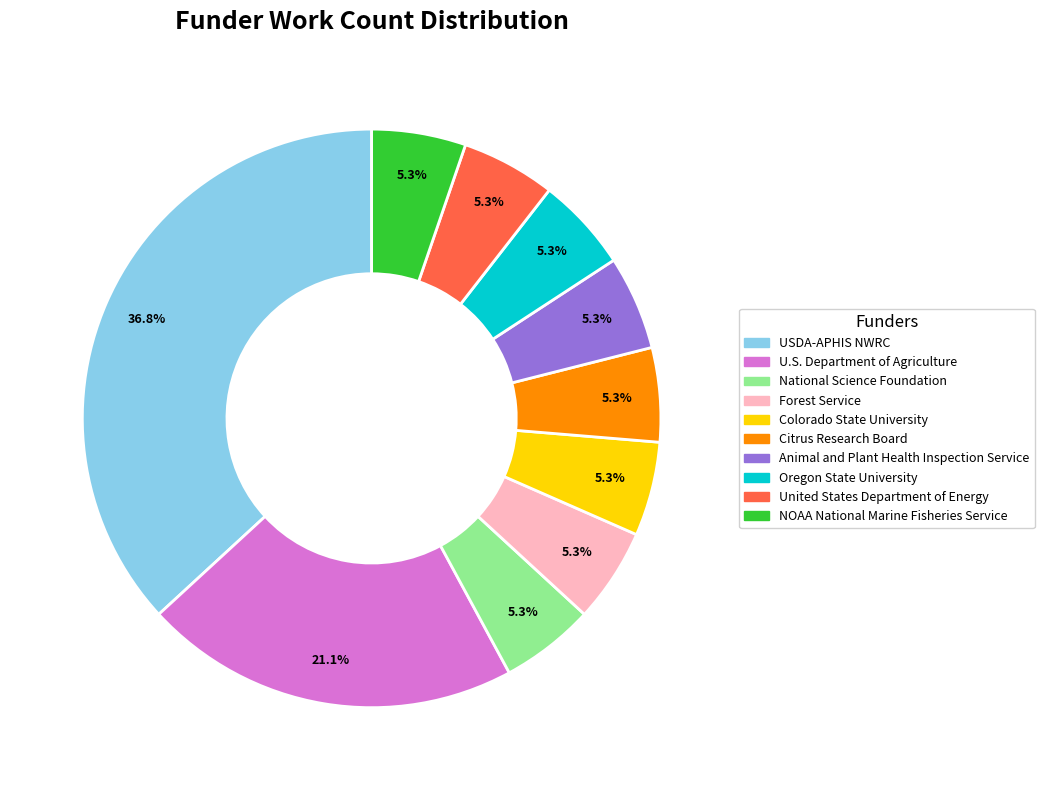

Is it true that Oregon State University is 5% of the pie?

True